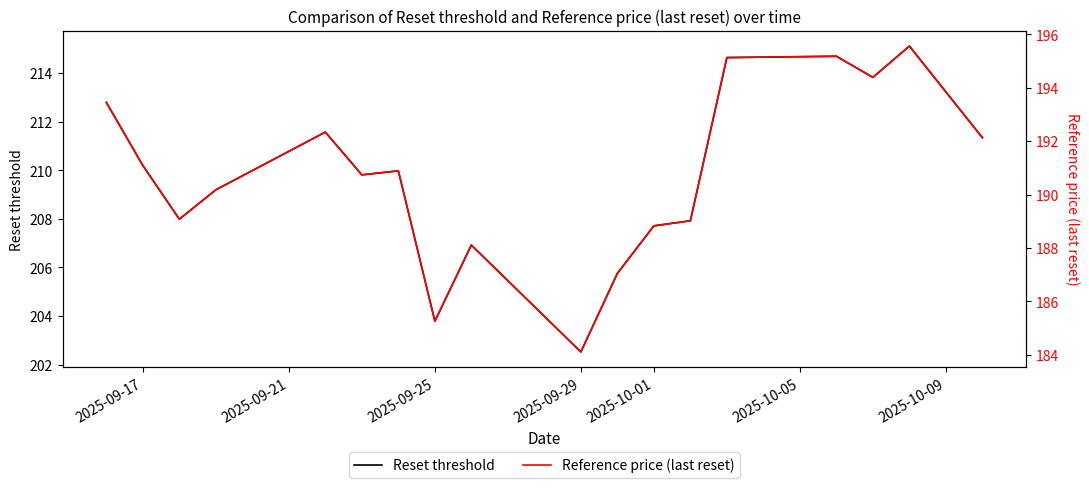

Which series has the largest total across all categories?

Reset threshold